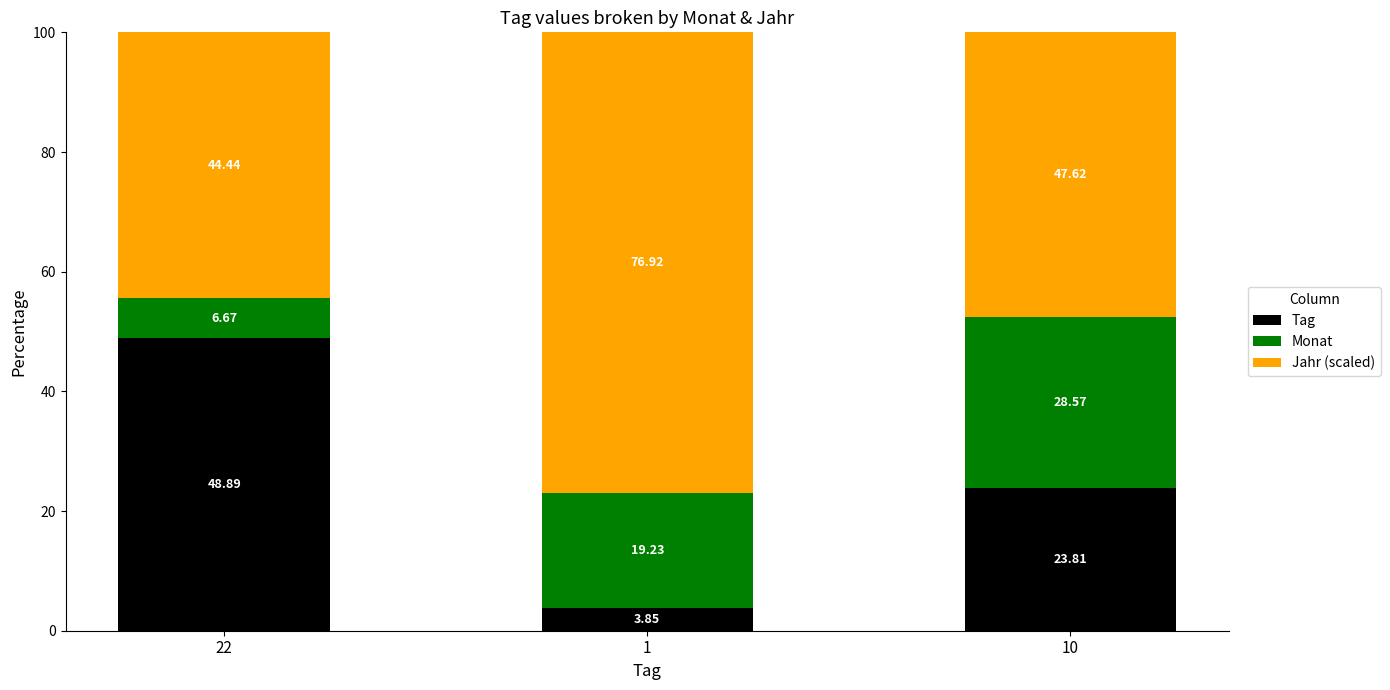

What is the average value of the Tag series?

25.5